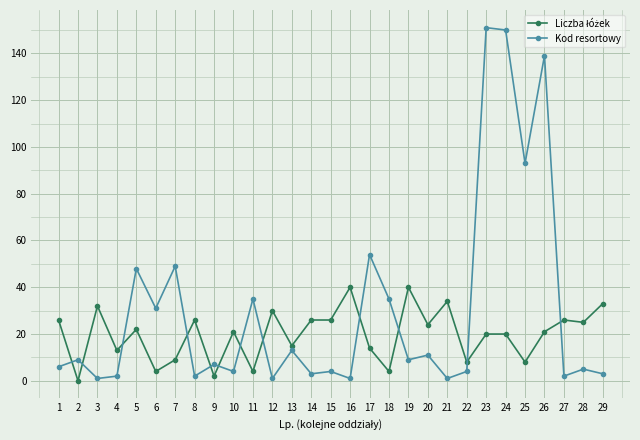

Which series changed the most between 2 and 26?

Kod resortowy